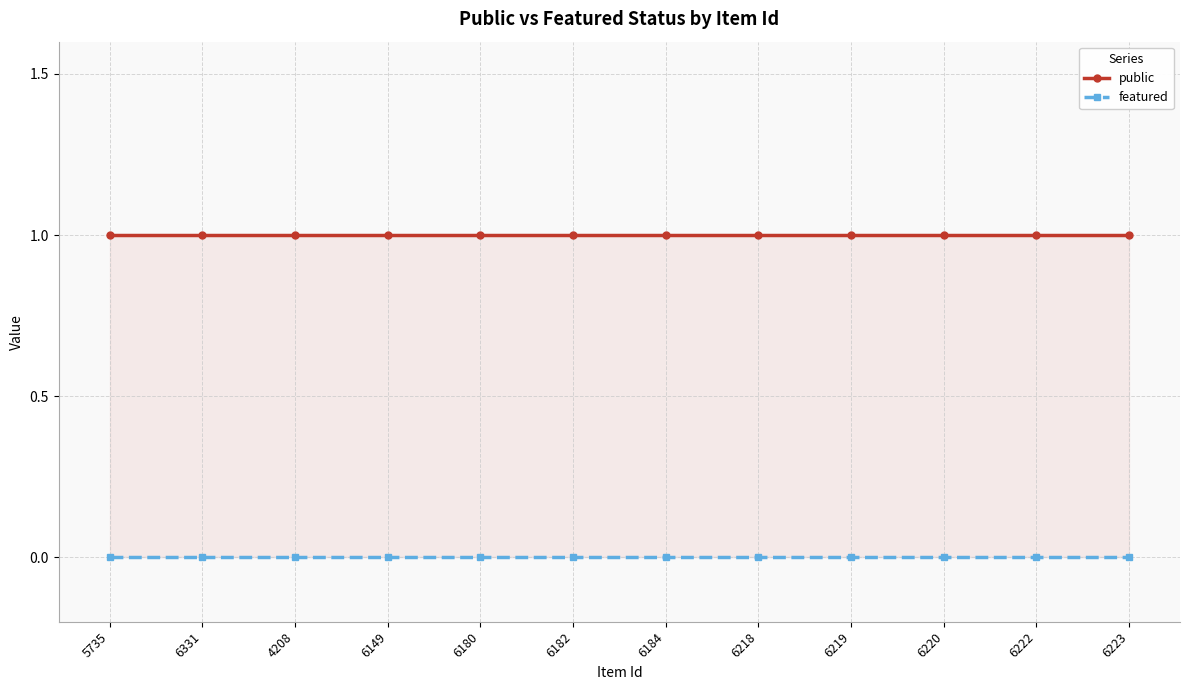

What position from the right is 6223?

1